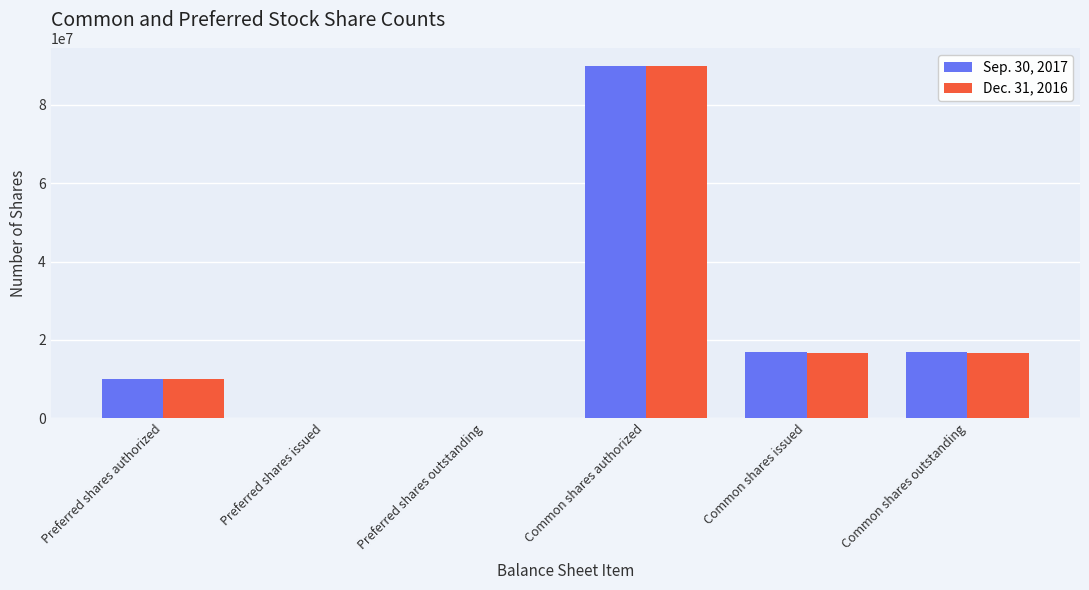

Which label corresponds to the largest value in the chart?

Common shares authorized